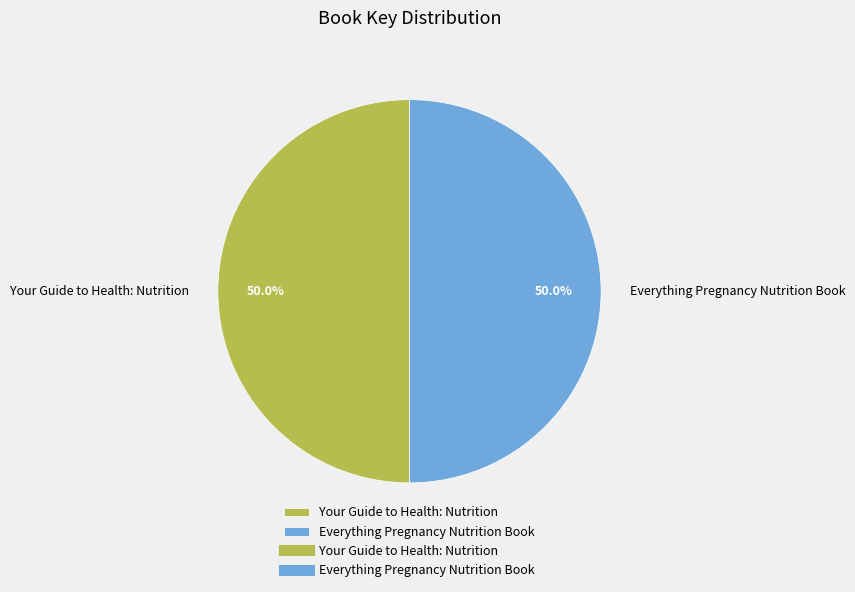

To the nearest percent, what is the combined percentage of Your Guide to Health: Nutrition and Everything Pregnancy Nutrition Book?

100%